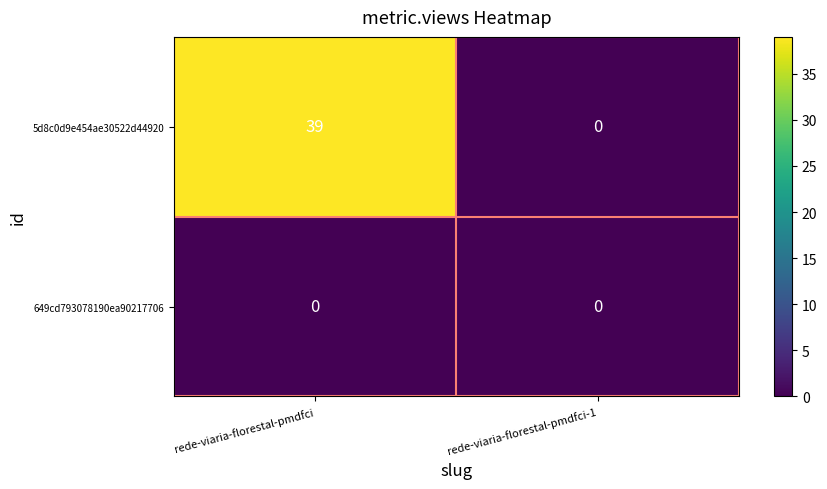

Which series changed the most between rede-viaria-florestal-pmdfci and rede-viaria-florestal-pmdfci-1?

5d8c0d9e454ae30522d44920